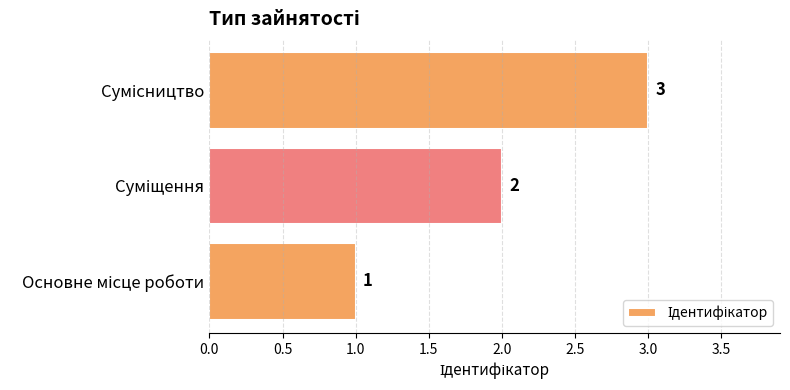

What is the sum of all values?

6